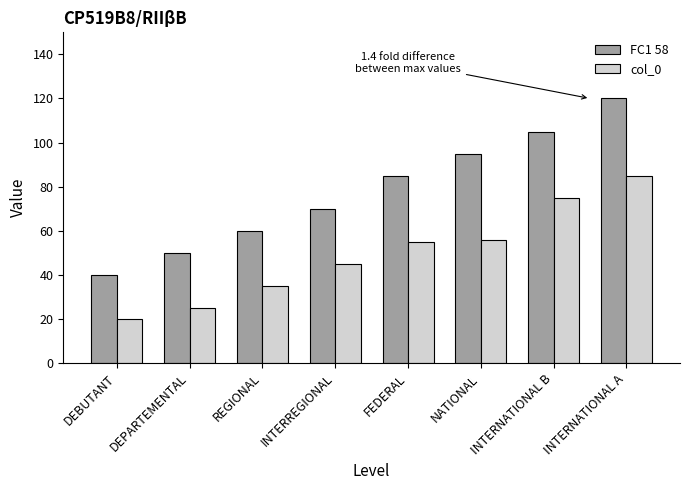

The FC1 58 series shows 105 at INTERNATIONAL B. True or false?

True